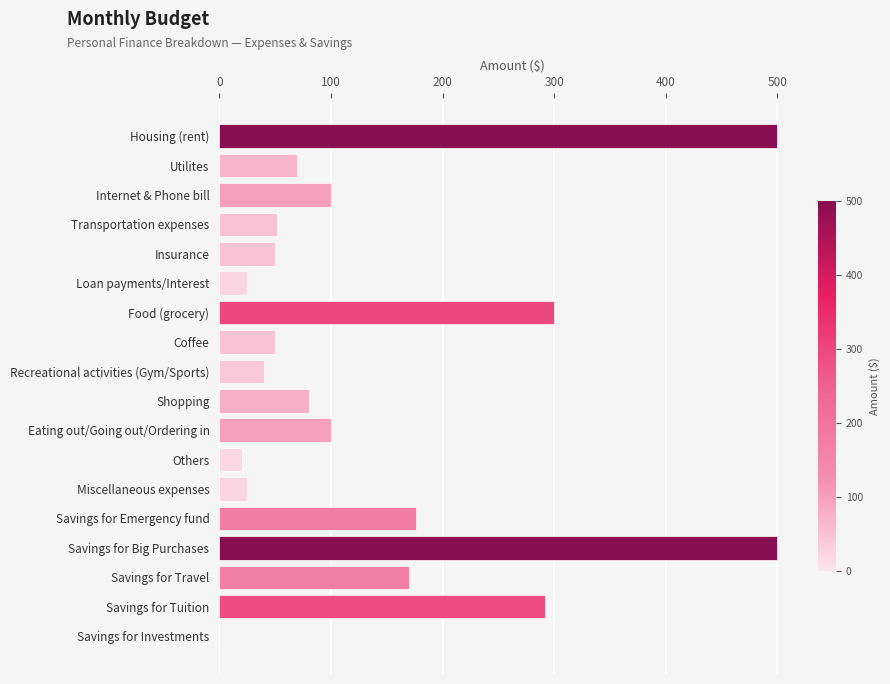

Does the chart contain stacked bars?

No